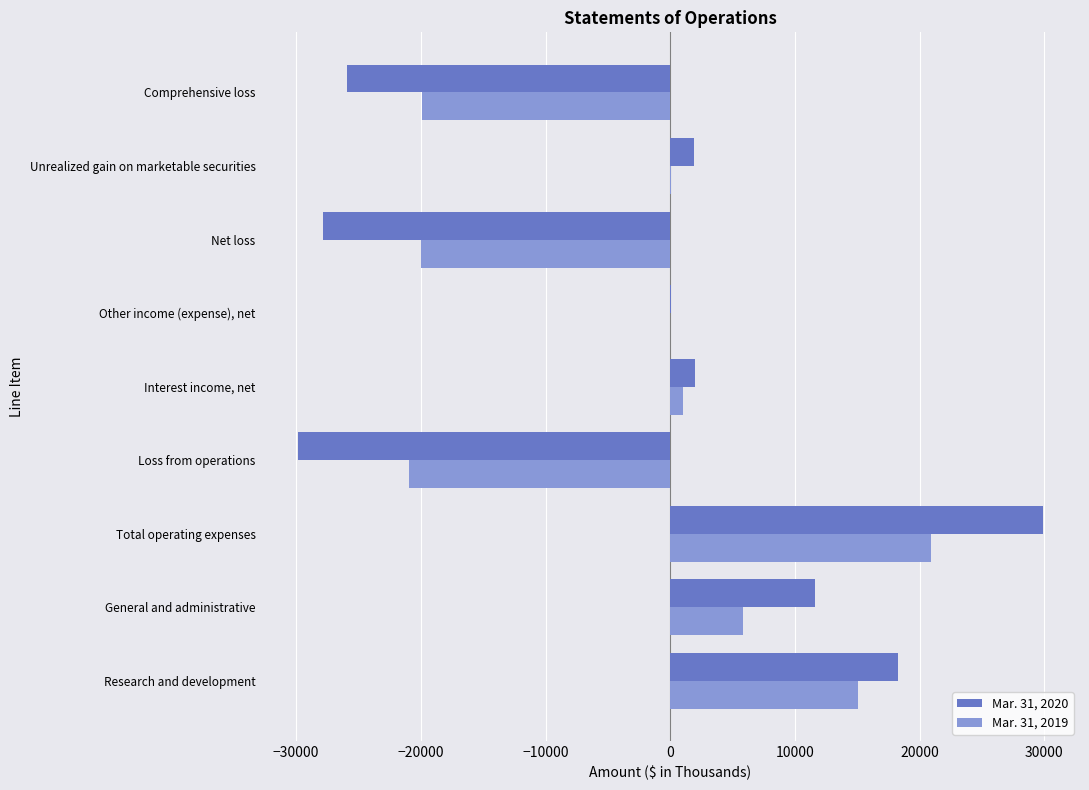

Which series has the largest range (max minus min)?

Mar. 31, 2020